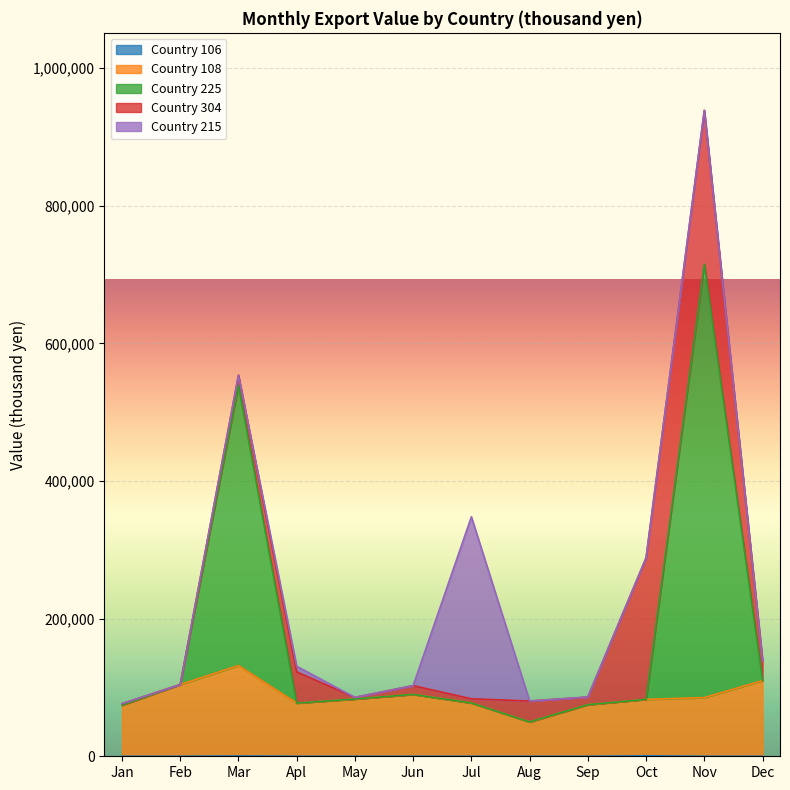

Which series has the largest total across all categories?

Country 225